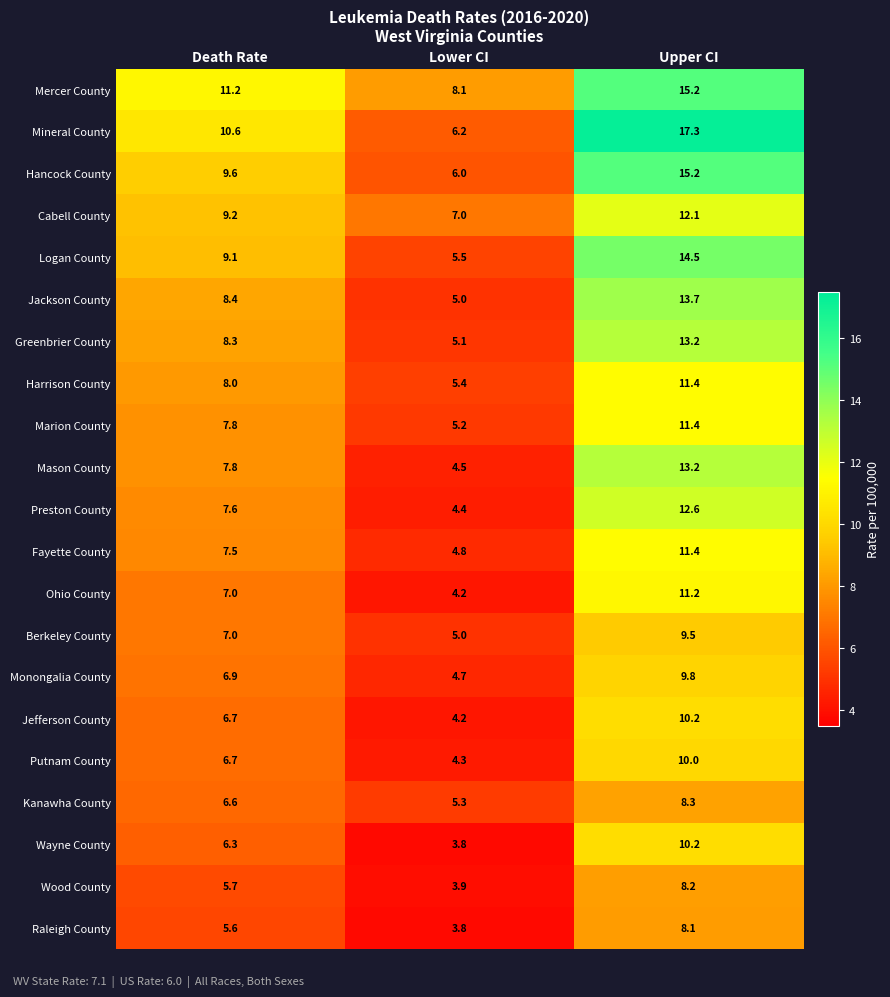

What is the smallest value displayed?

3.8